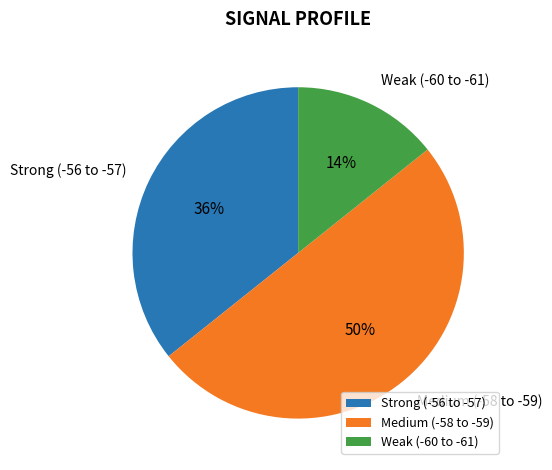

What percentage is the Medium (-58 to -59) slice, to the nearest percent?

50%